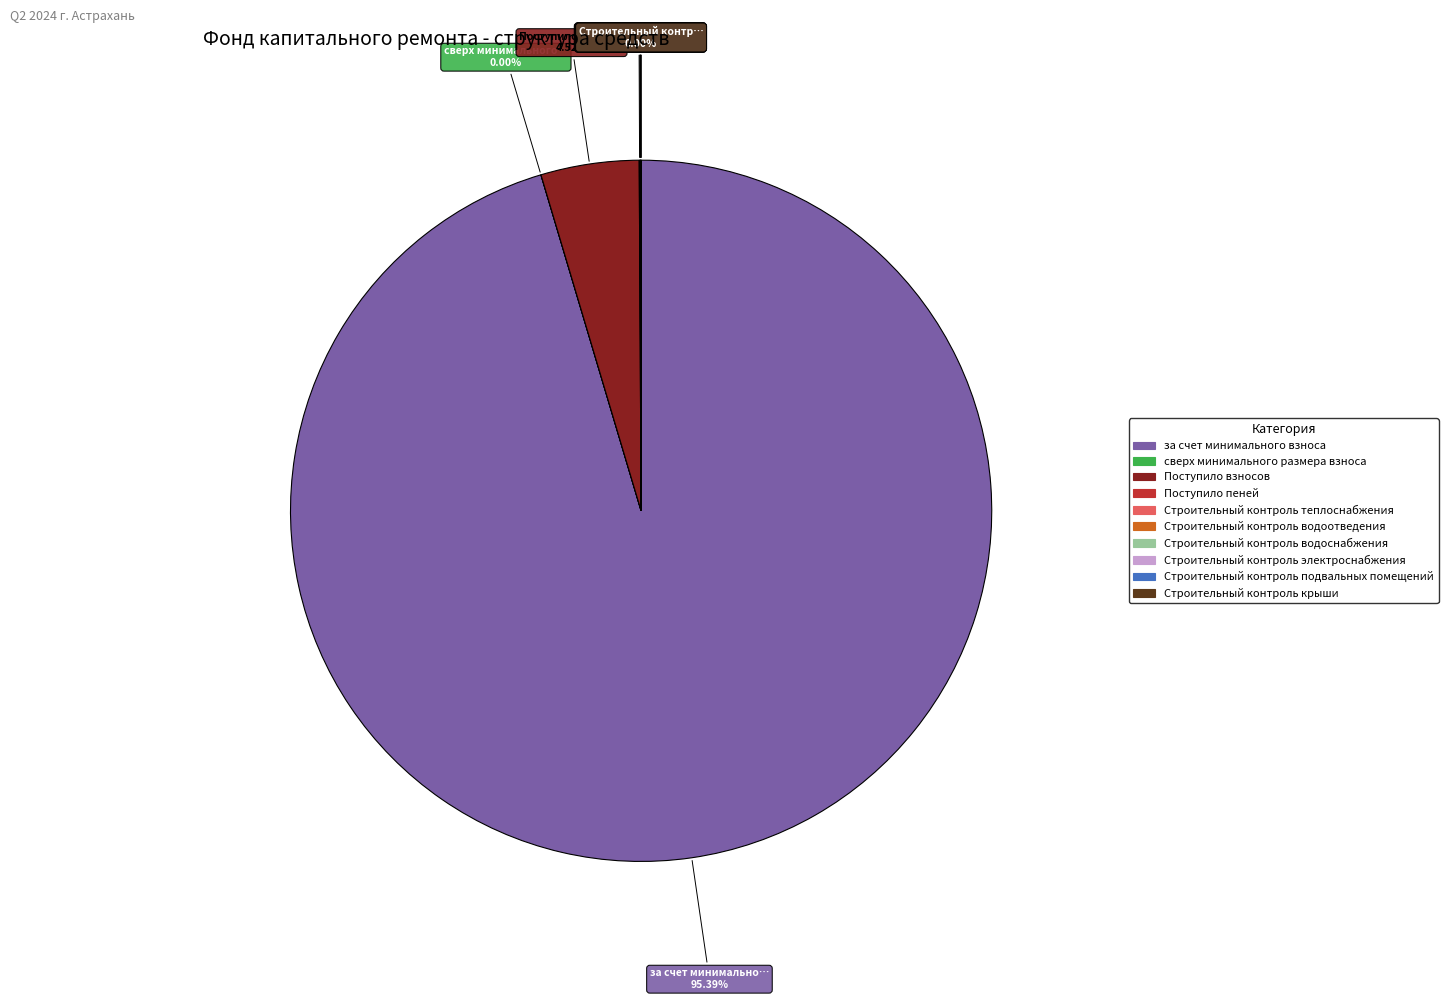

Does any single category account for the majority?

Yes